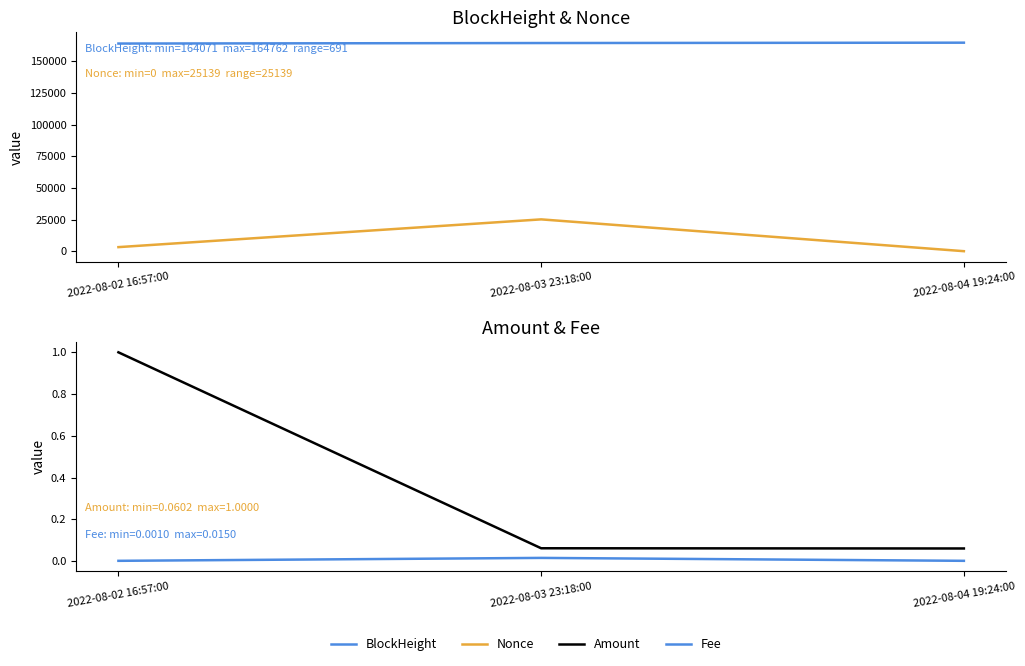

Is the value of Fee at 2022-08-04 19:24:00 greater than the value of Amount at 2022-08-04 19:24:00?

No